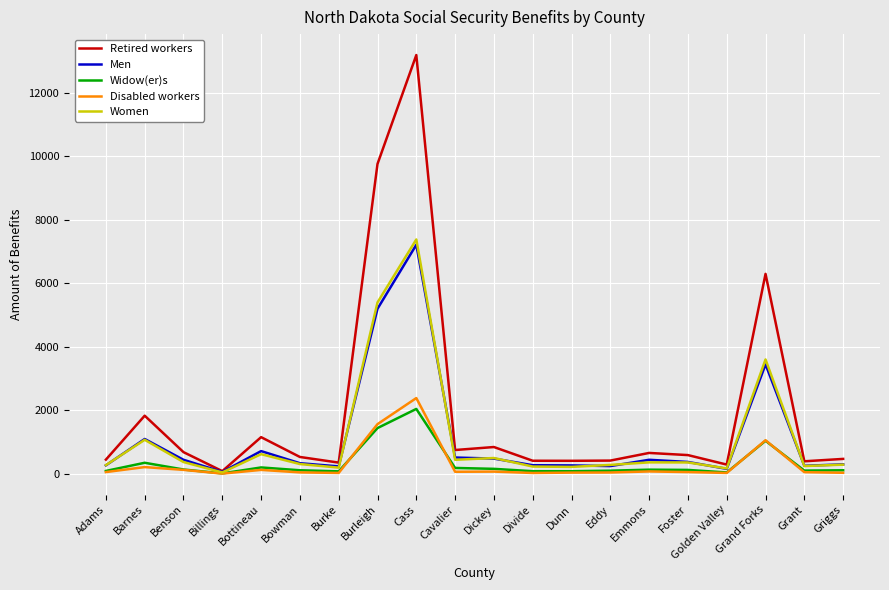

Read the Widow(er)s value at Burke, to the nearest 10.

80